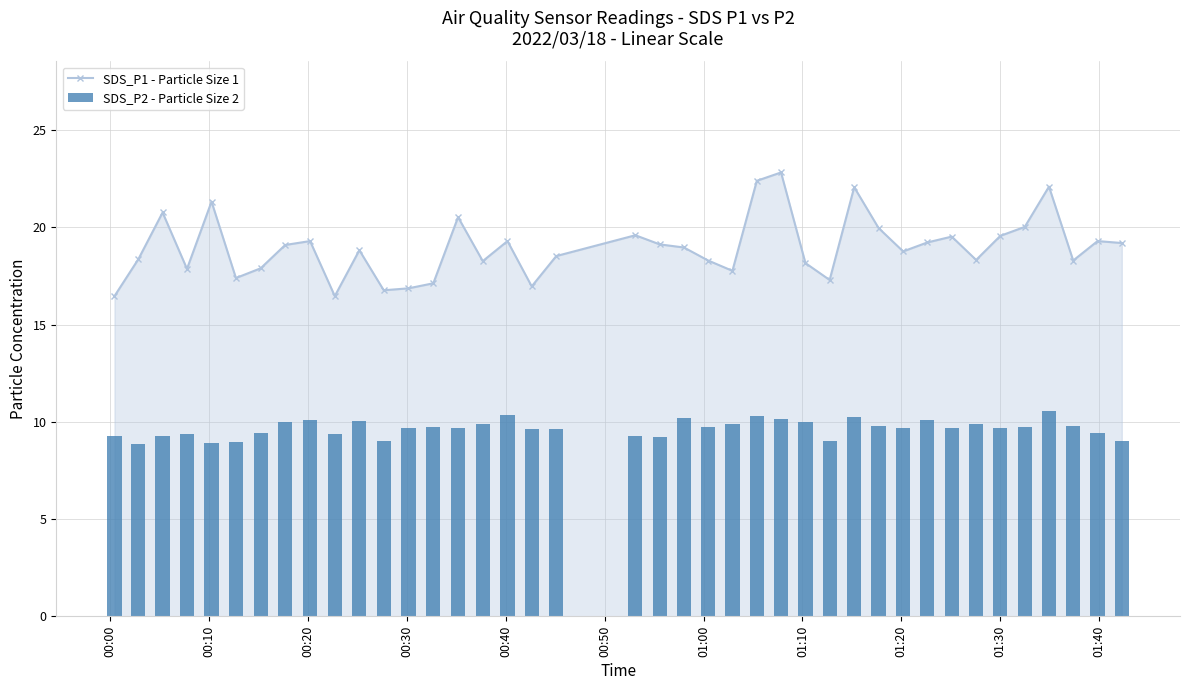

What is the value of the SDS_P1 - Particle Size 1 point at the 11th from the left?

18.8